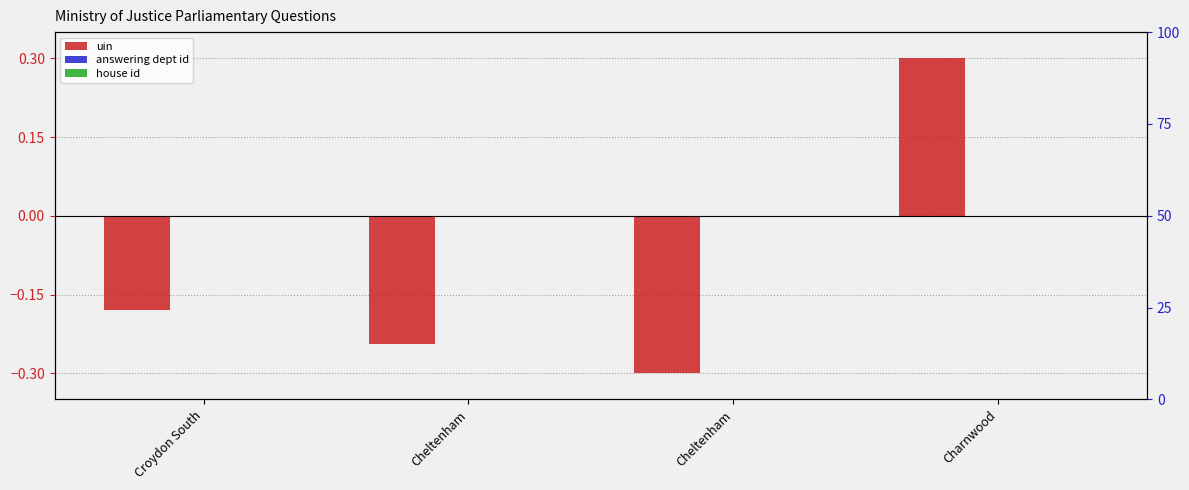

Which series has the largest range (max minus min)?

uin